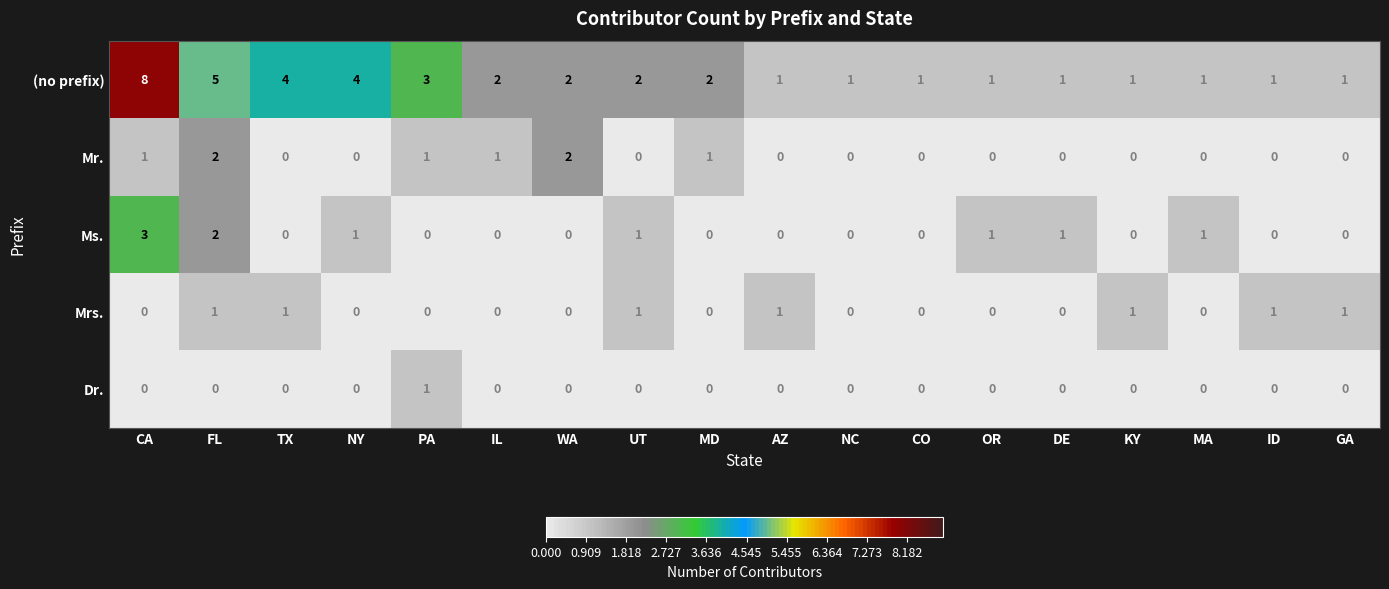

Which series changed the most between PA and GA?

(no prefix)